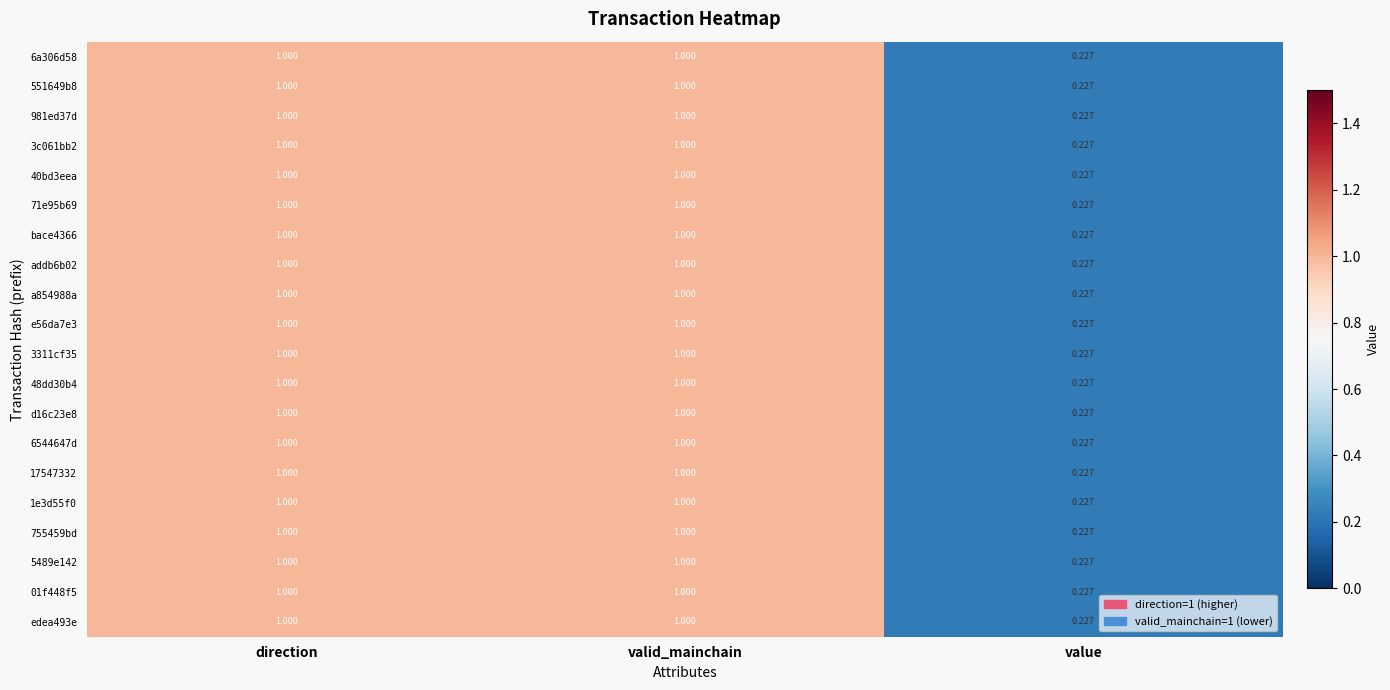

Is the value of 40bd3eea at direction greater than the value of 1e3d55f0 at value?

Yes